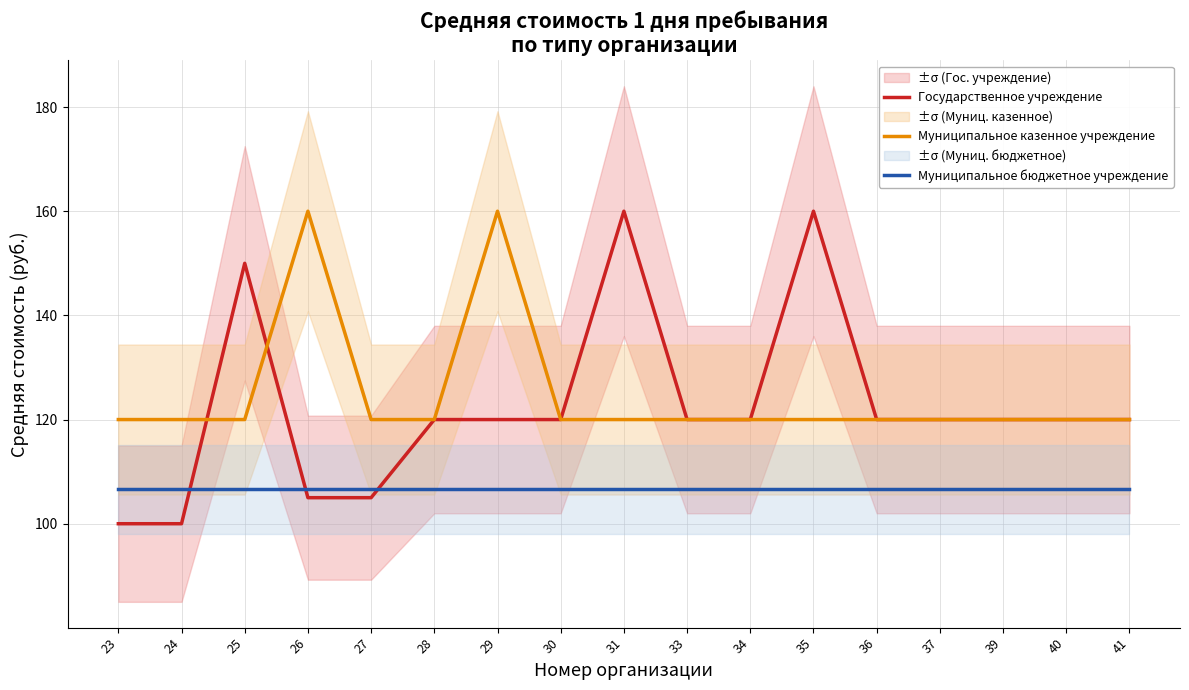

What is the average value of the Муниципальное бюджетное учреждение series?

106.6